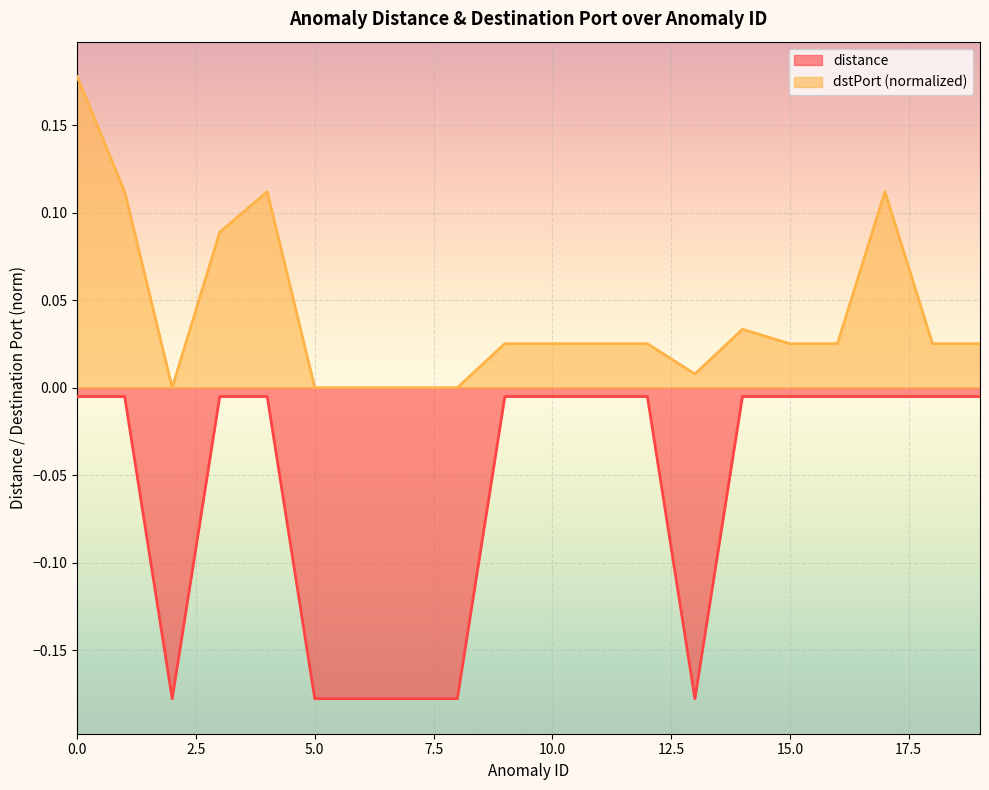

Between 6 and 17, which series saw the biggest shift?

distance